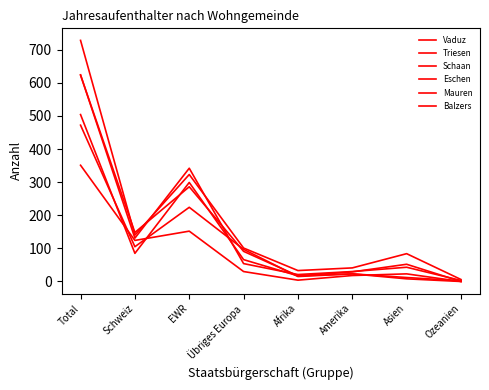

True or false: Eschen and Schaan cross at least once.

True